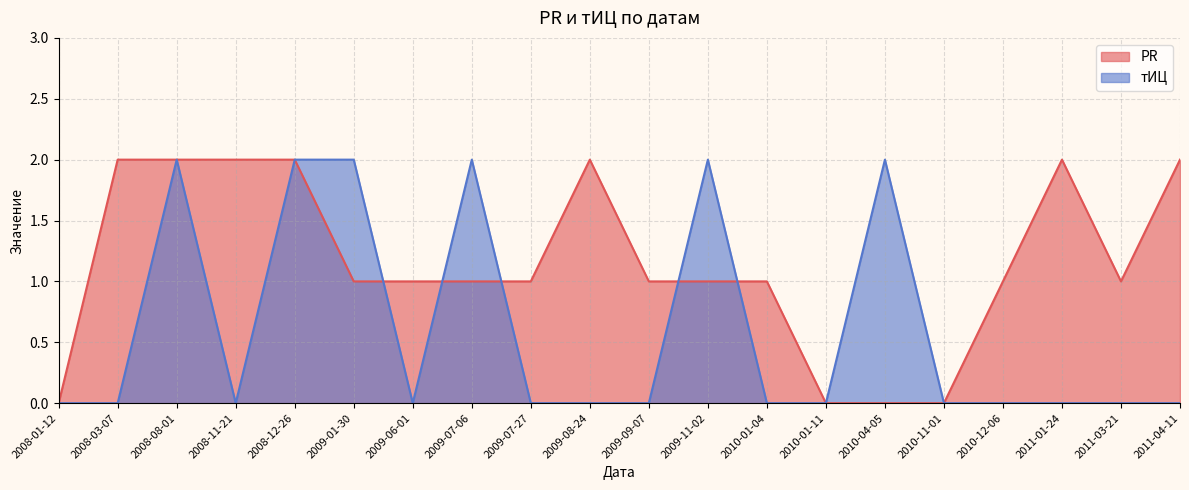

What is the label of the 12th point from the left?

2009-11-02